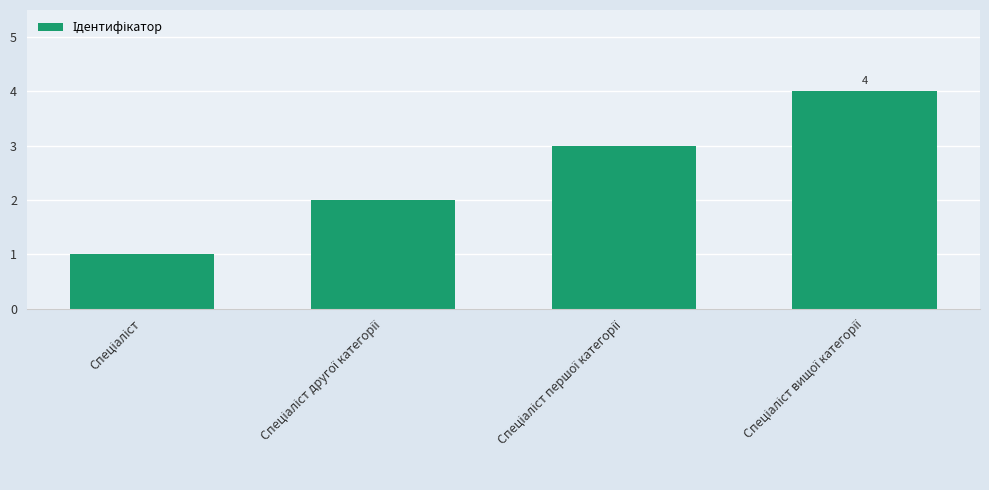

What is the greatest value displayed?

4